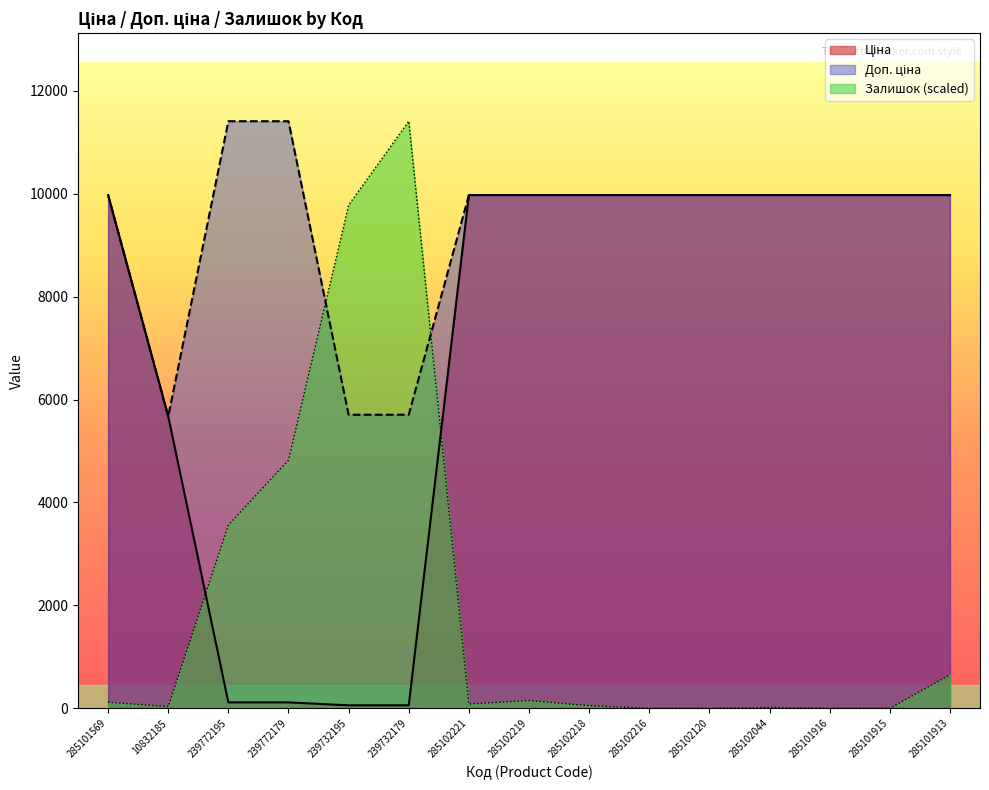

How many lines are shown in the chart?

3